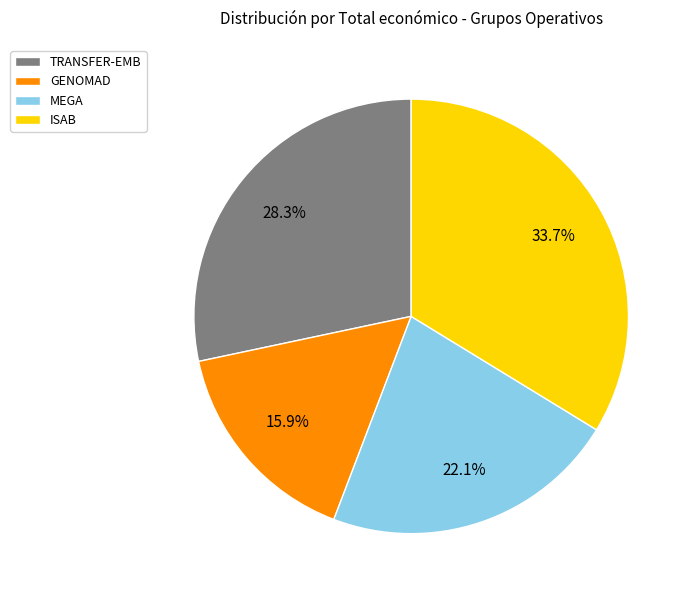

What percentage is NOT represented by MEGA?

77.9%